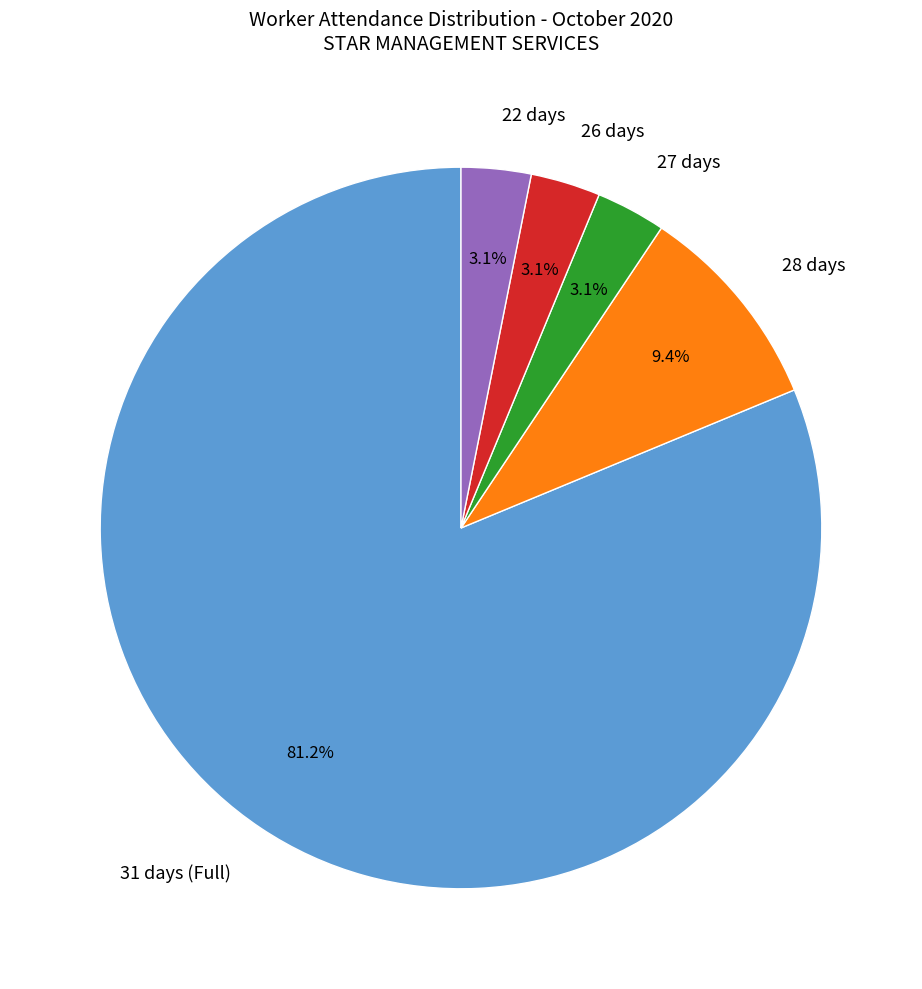

What is the largest slice in the pie chart?

31 days (Full)